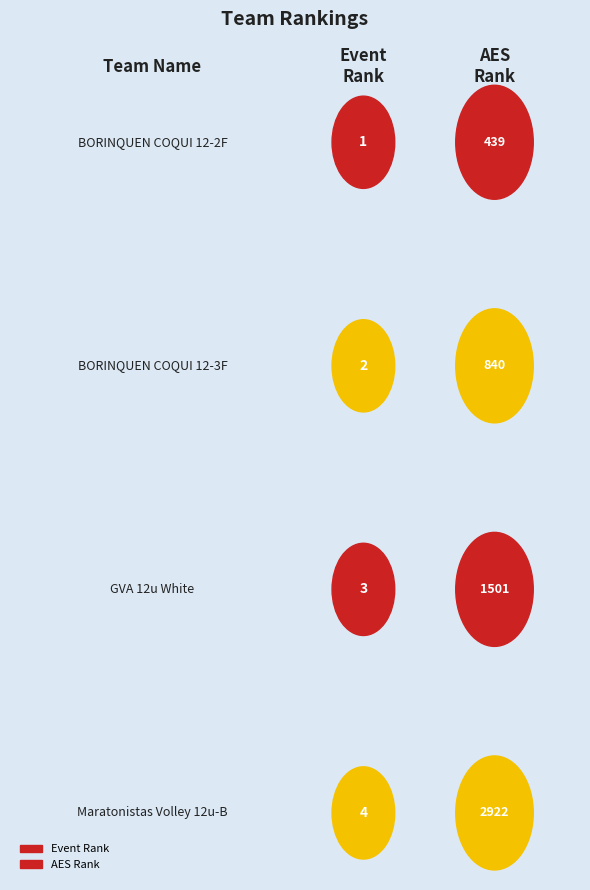

What is the difference between the maximum and minimum values in the AES Rank series?

2483